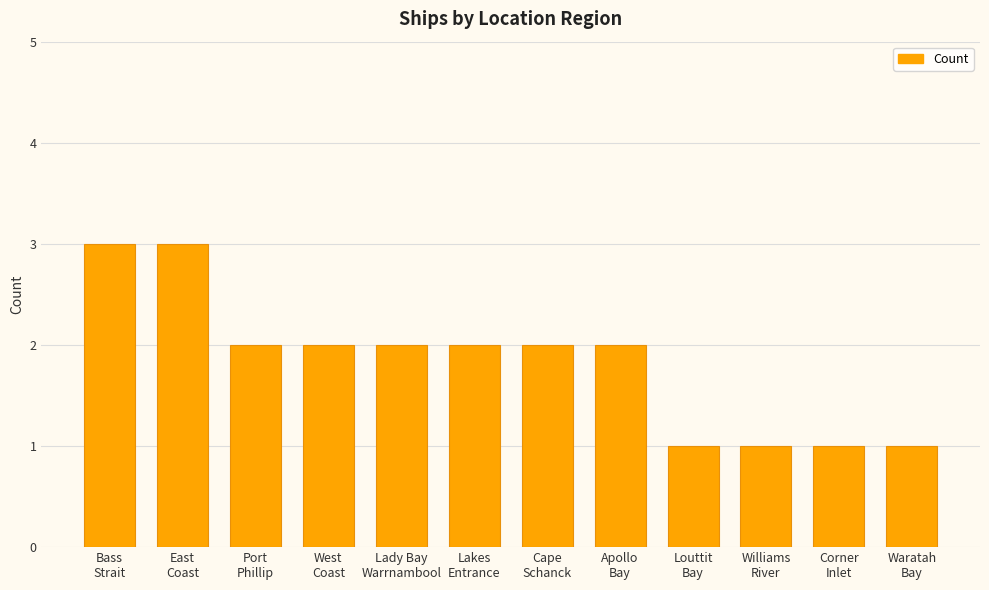

Reading left to right, extract all data points from this chart.

Bass
Strait=3	East
Coast=3	Port
Phillip=2	West
Coast=2	Lady Bay
Warrnambool=2	Lakes
Entrance=2	Cape
Schanck=2	Apollo
Bay=2	Louttit
Bay=1	Williams
River=1	Corner
Inlet=1	Waratah
Bay=1